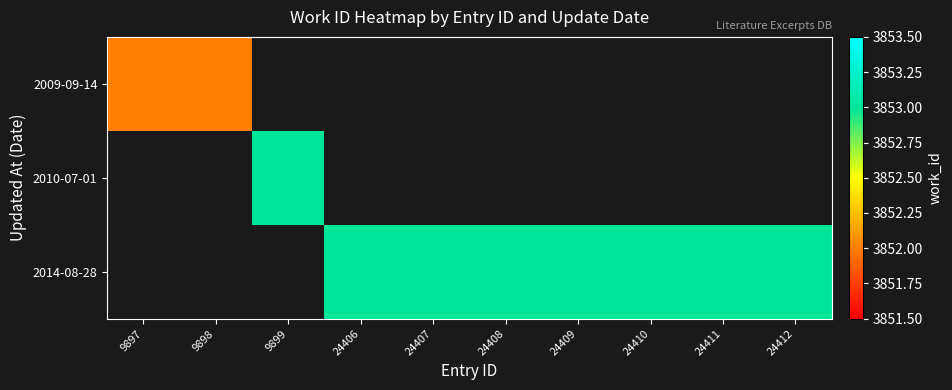

Between 24407 and 24408, which is larger?

24408